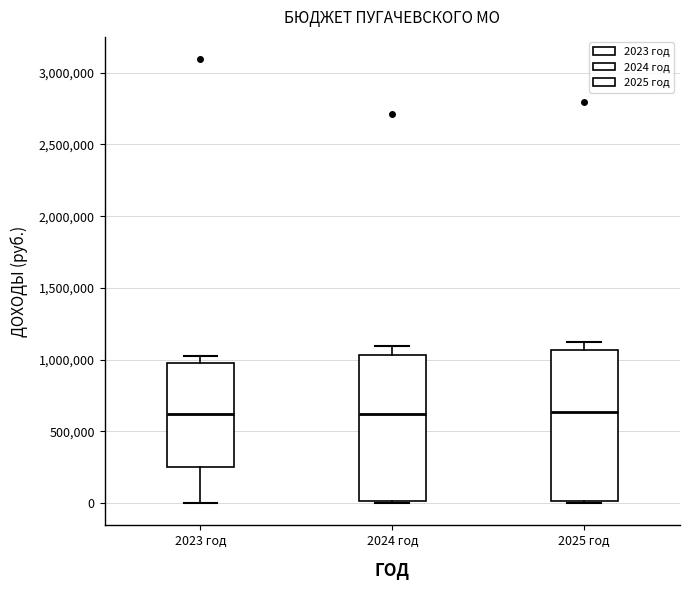

Where does the median line of the box for 2023 год sit on the y-axis? The values are not printed on the chart, so give them approximately, as read against the axis.

600000